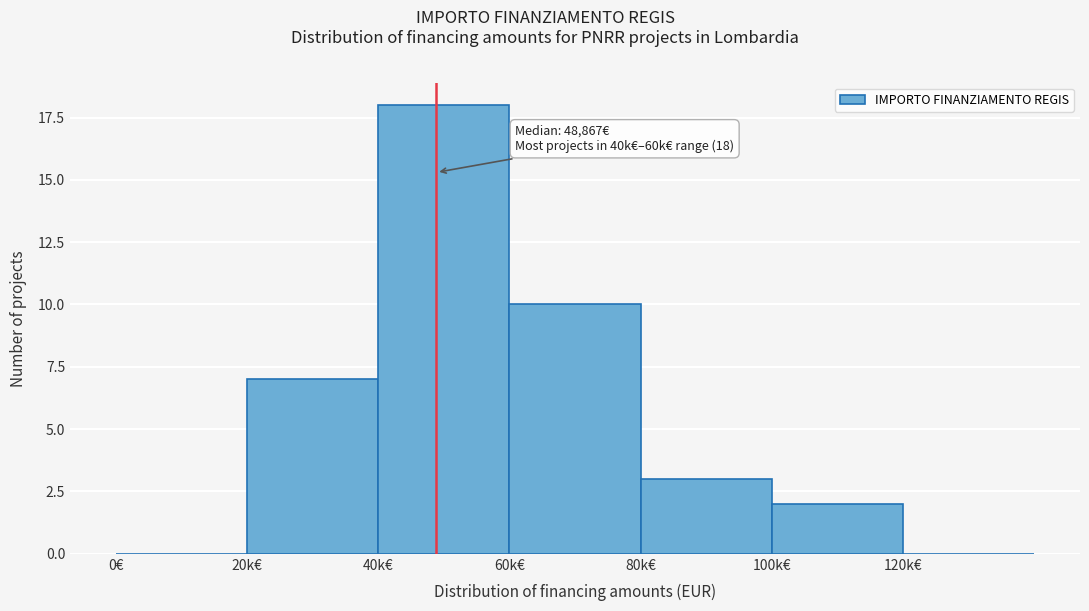

Reading left to right, extract all data points from this chart.

0€=0	20k€=7	40k€=18	60k€=10	80k€=3	100k€=2	120k€=0